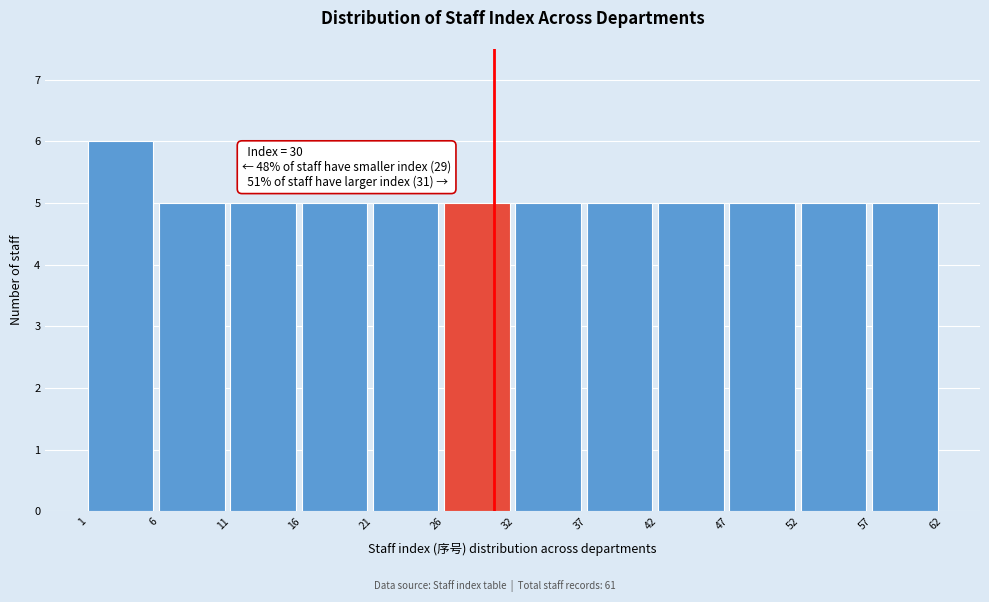

Over which range of the x-axis is the bar tallest?

1 to 6